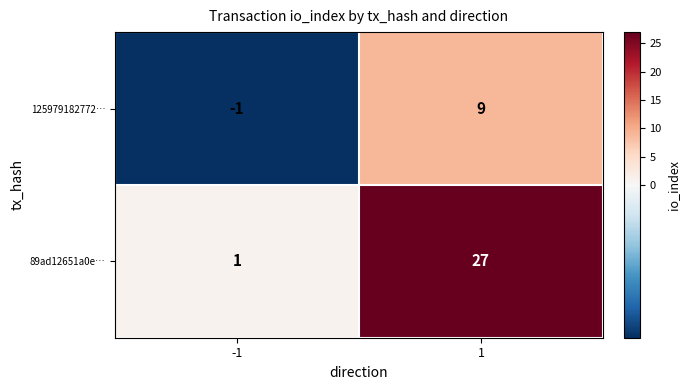

At 1, list the series in order from largest to smallest.

89ad12651a0e…, 125979182772…